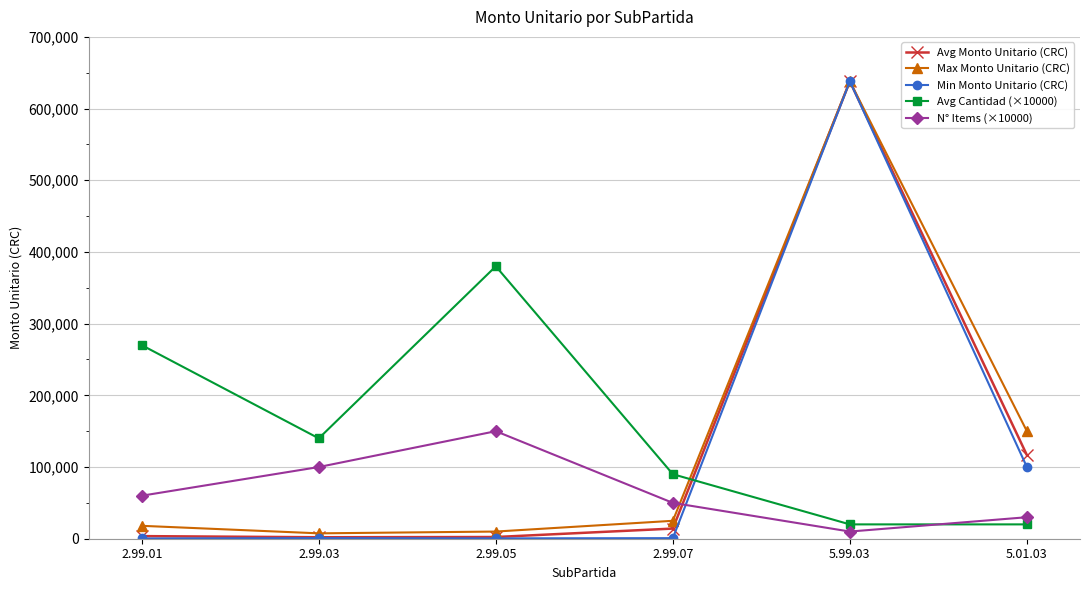

Is the value of Max Monto Unitario (CRC) at 5.01.03 greater than the value of Avg Cantidad (×10000) at 5.99.03?

Yes